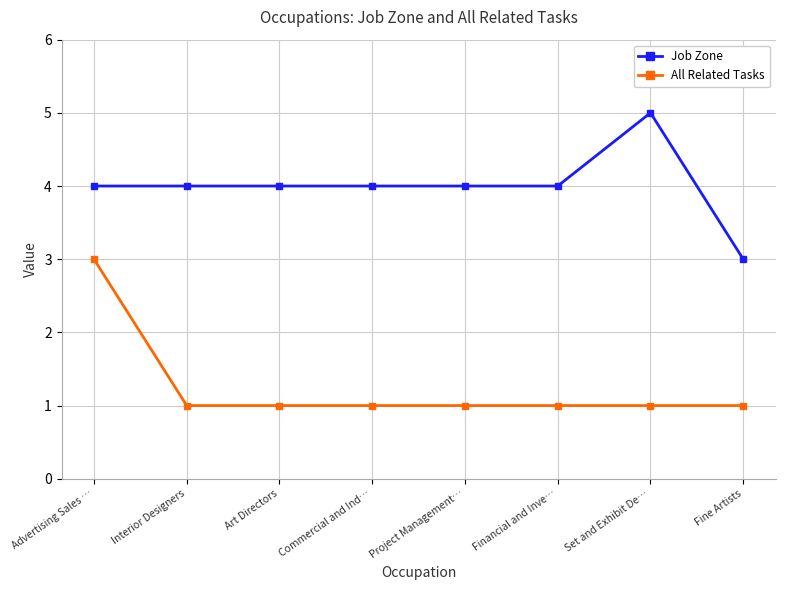

True or false: Job Zone and All Related Tasks intersect in this chart.

False